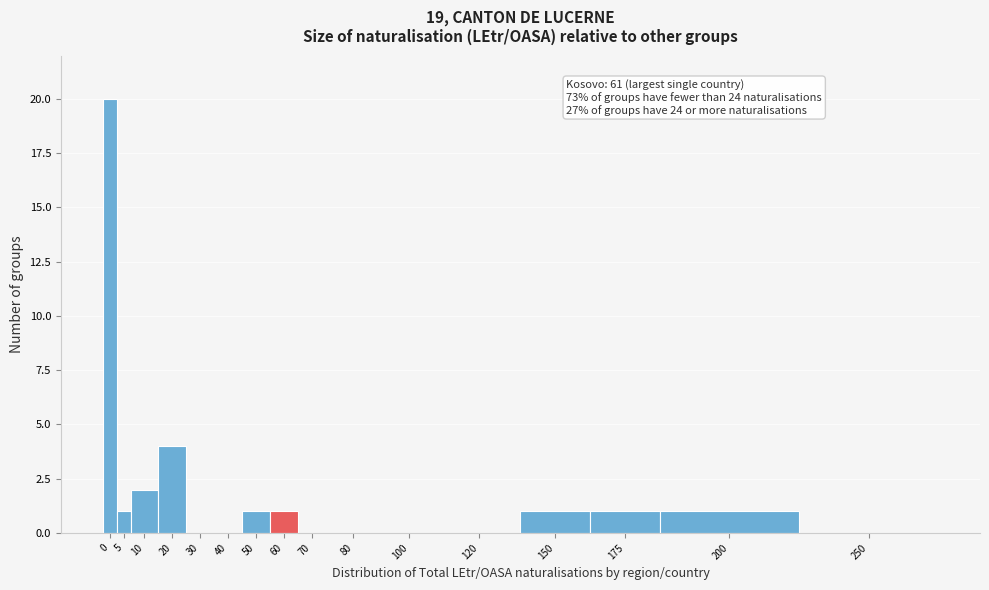

Reading left to right, extract all data points from this chart.

0=20	5=1	10=2	20=4	30=0	40=0	50=1	60=1	70=0	80=0	100=0	120=0	150=1	175=1	200=1	250=0